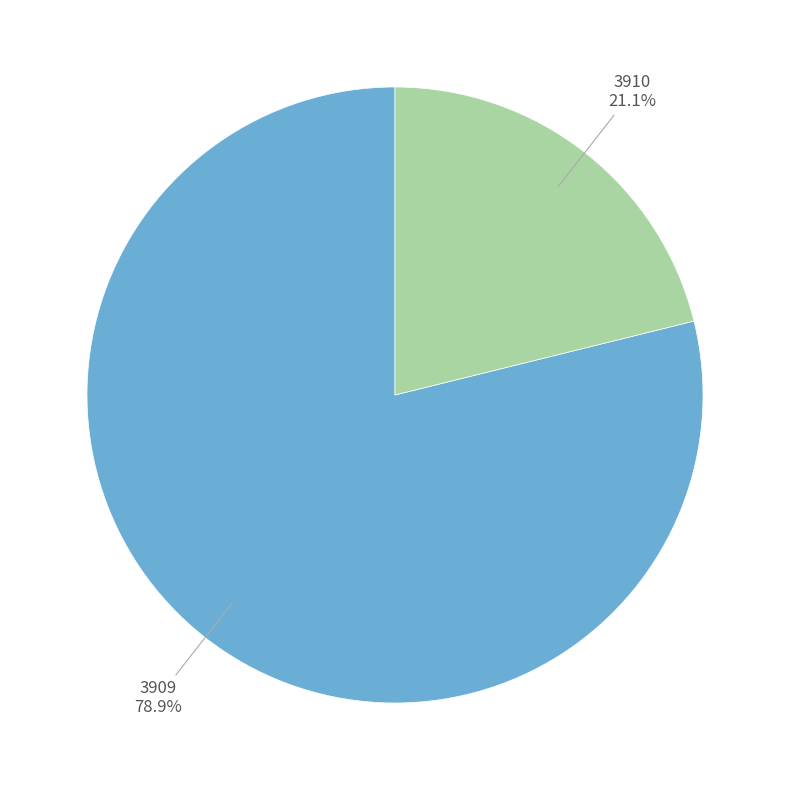

To the nearest percent, what portion does 3910 represent?

21%